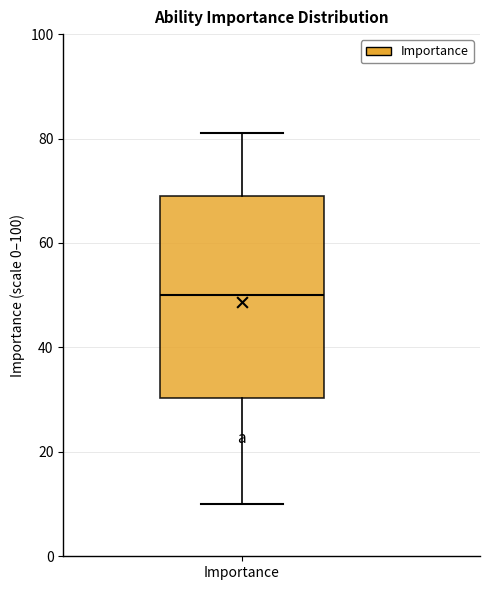

Read this box plot against the y-axis: the position of the median line, the range covered by the box, and the ends of both whiskers. The values are not printed on the chart, so give them approximately, as read against the axis.

median 50, box 30 to 70, whiskers 10 to 82